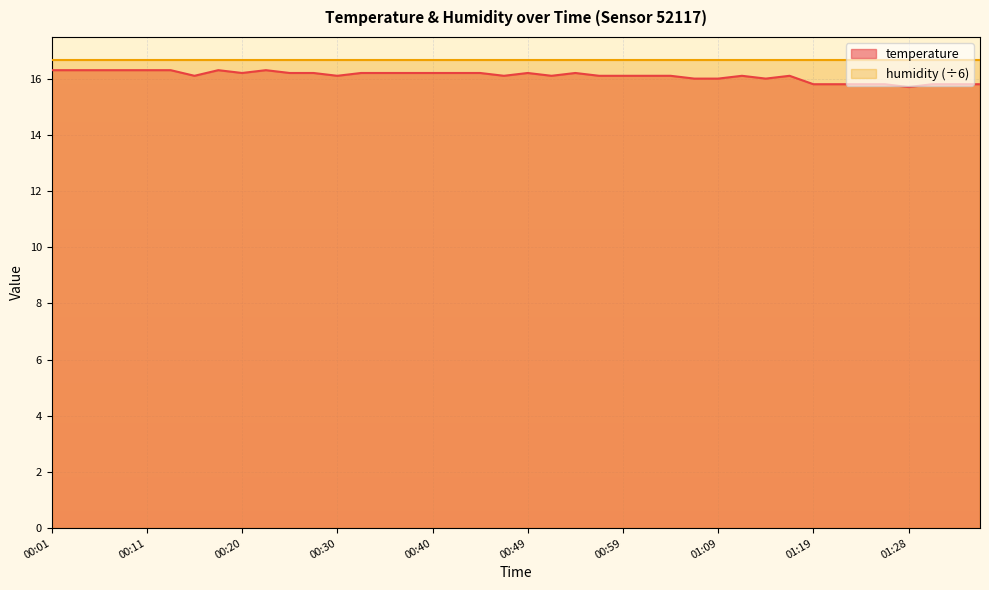

What is the smallest value displayed?

15.7